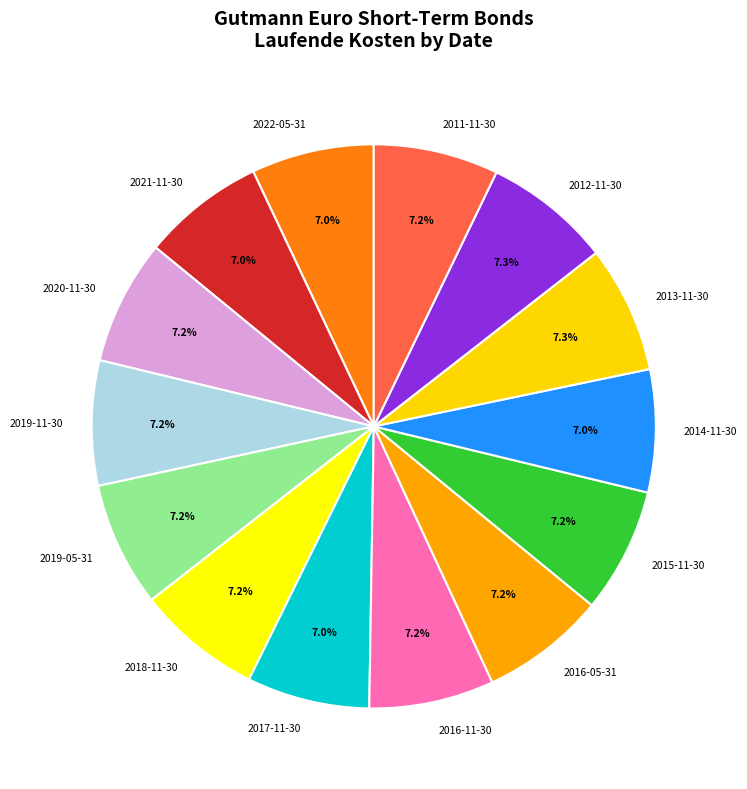

How many slices are in this pie chart?

14